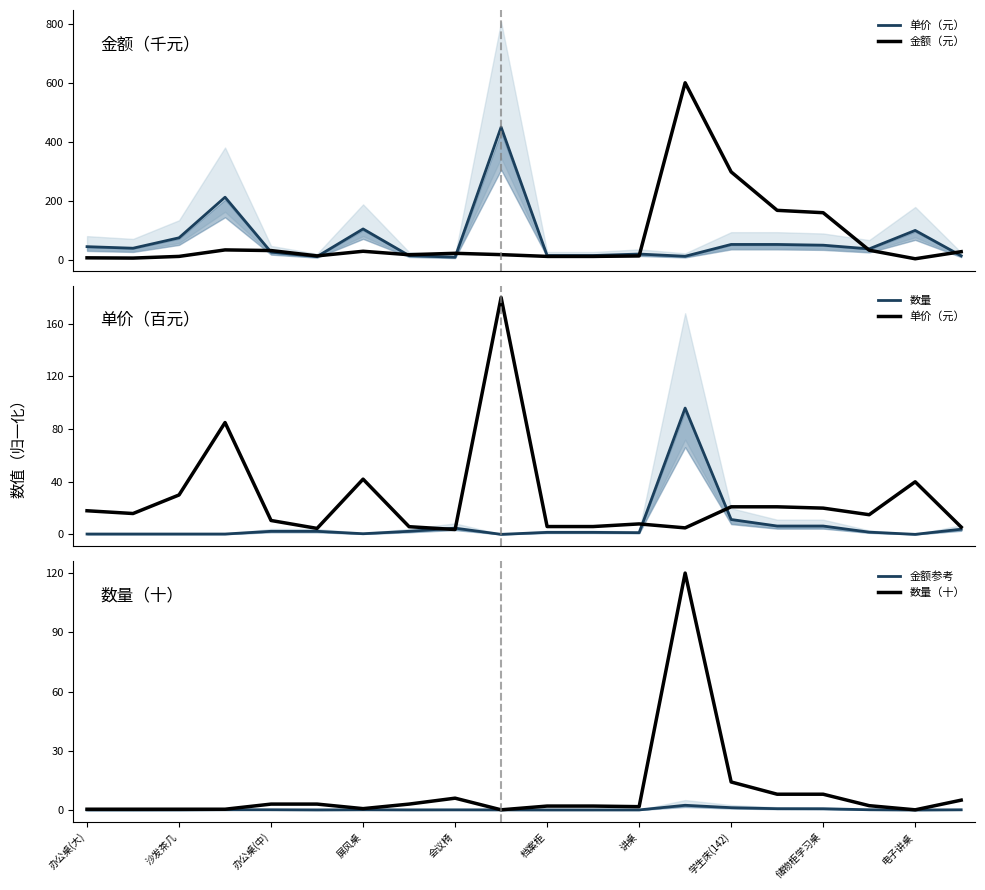

True or false: 数量（十） has a value of 6.0 at 会议椅.

True